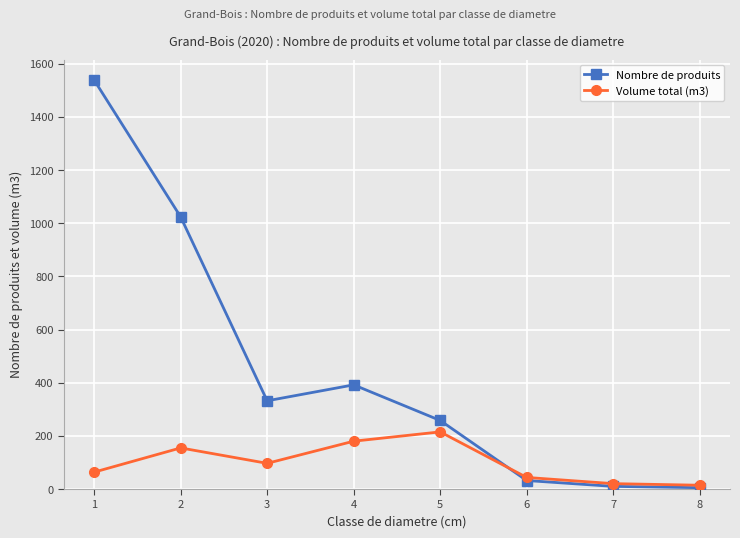

Read the Nombre de produits value at 5.

258.0